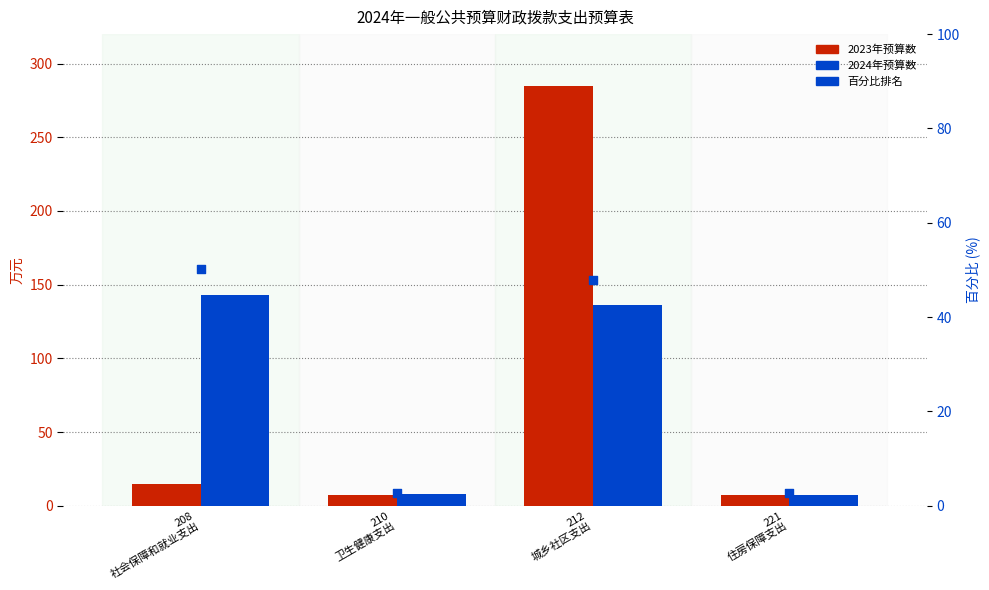

At how many categories does at least one series exceed 184?

1